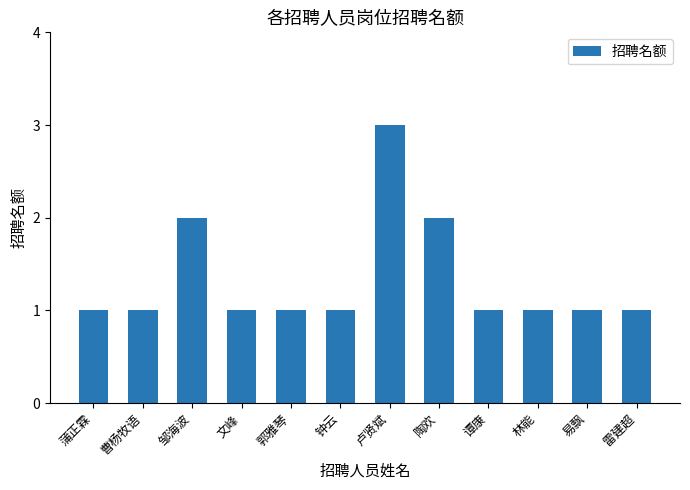

What is the difference between the second highest and minimum values?

1